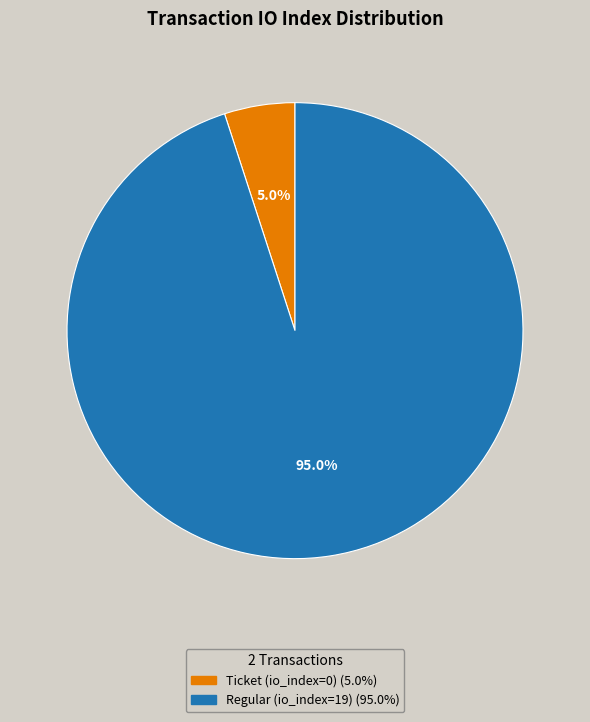

To the nearest percent, what is the combined percentage of Regular (io_index=19) and Ticket (io_index=0)?

100%